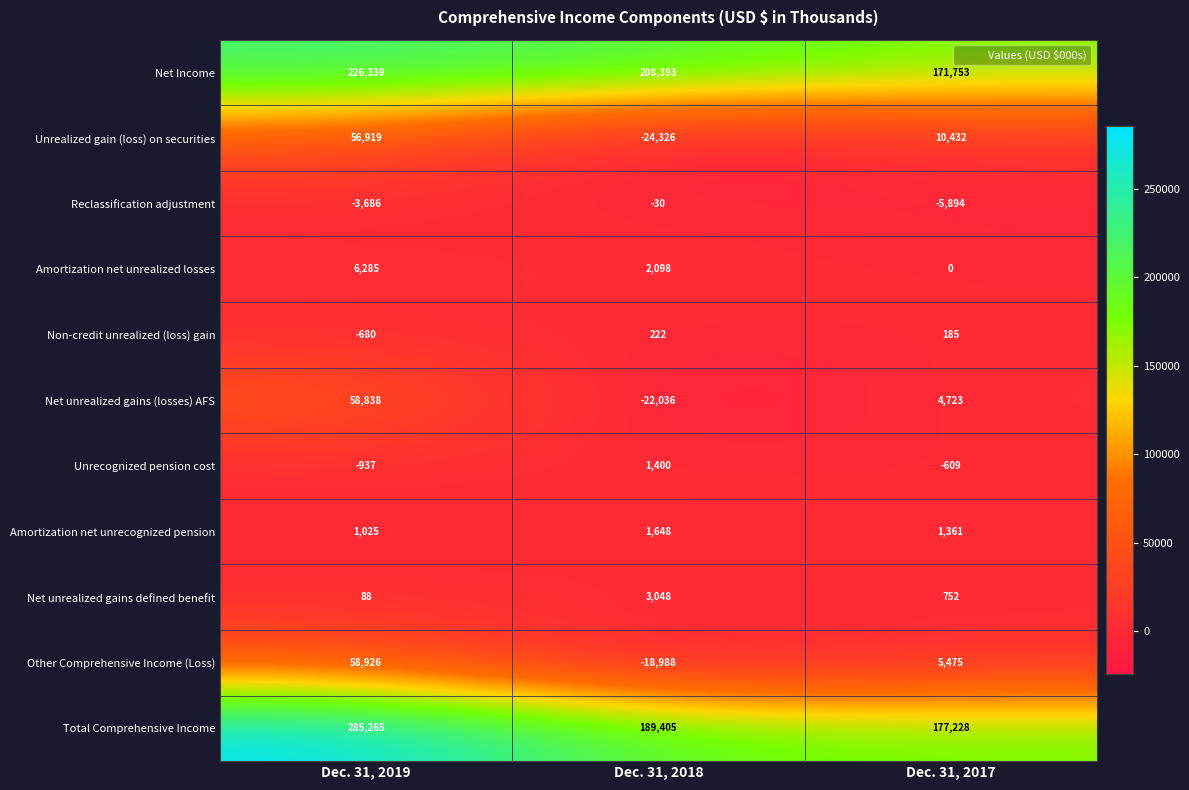

What is the difference between the maximum and minimum values in the Amortization net unrealized losses series?

6285